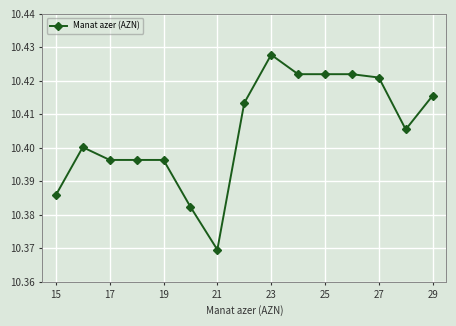

How many values are between 10 and 11?

15